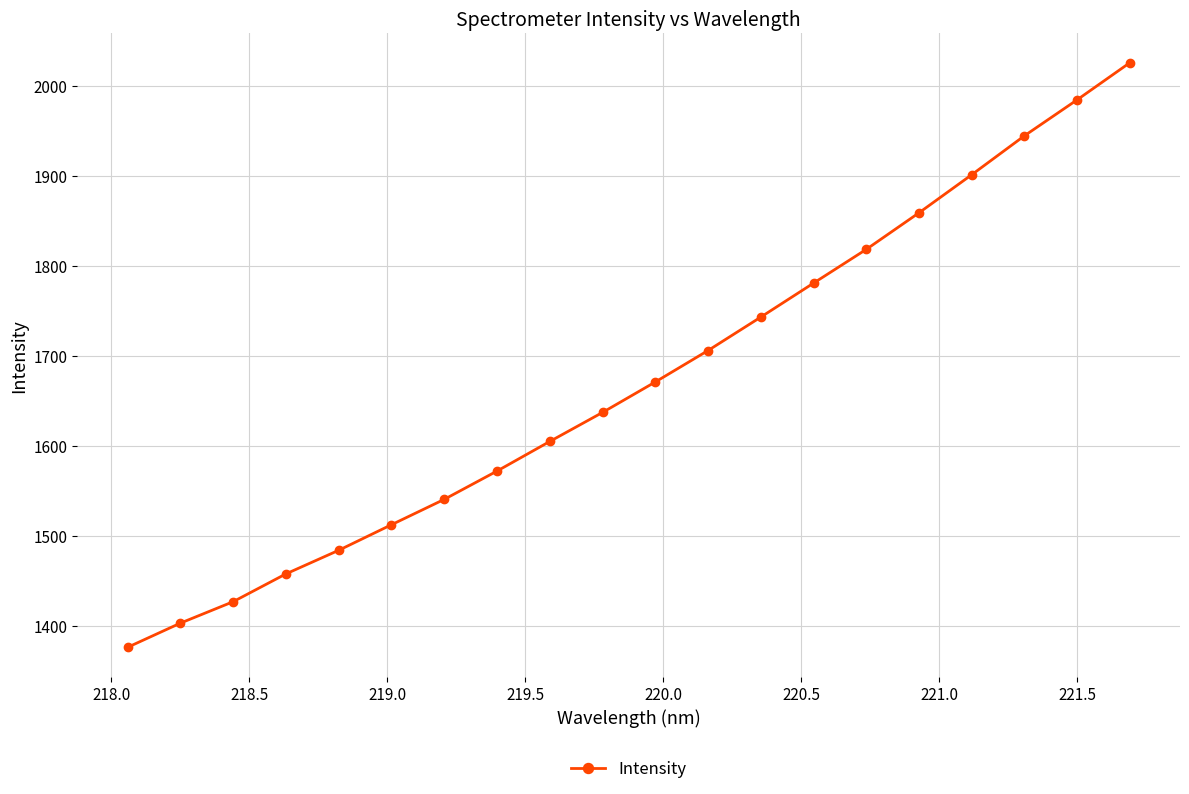

What is the difference between the maximum and second lowest values?

623.2